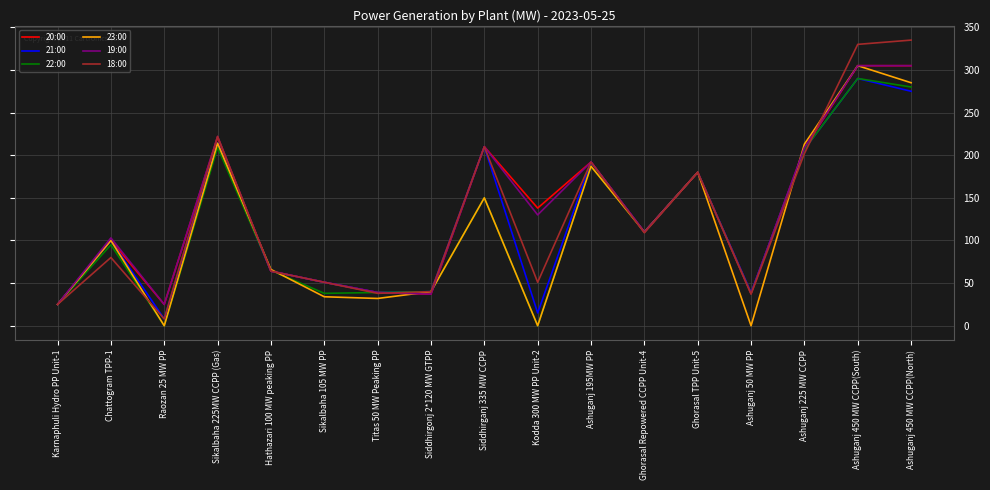

What is the spread (max minus min) of values at Ashuganj 450 MW CCPP(South)?

40